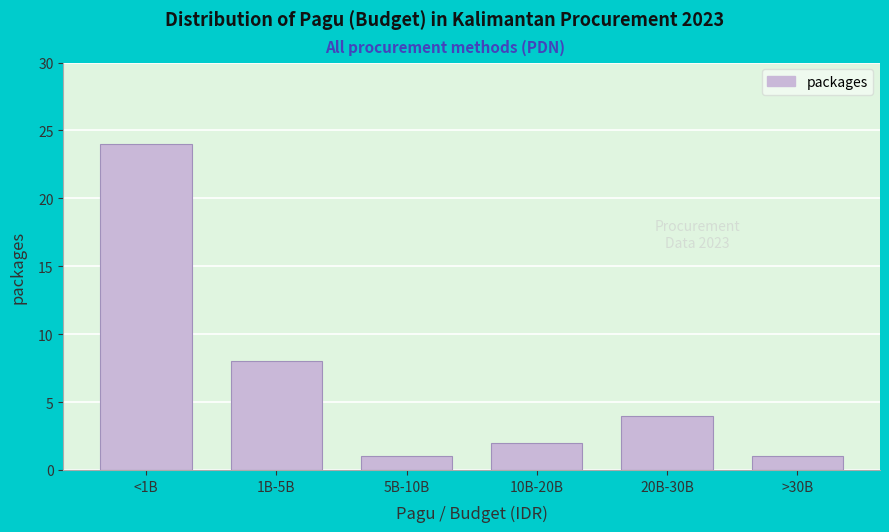

Reading left to right, what are all the values shown in this chart?

24	8	1	2	4	1